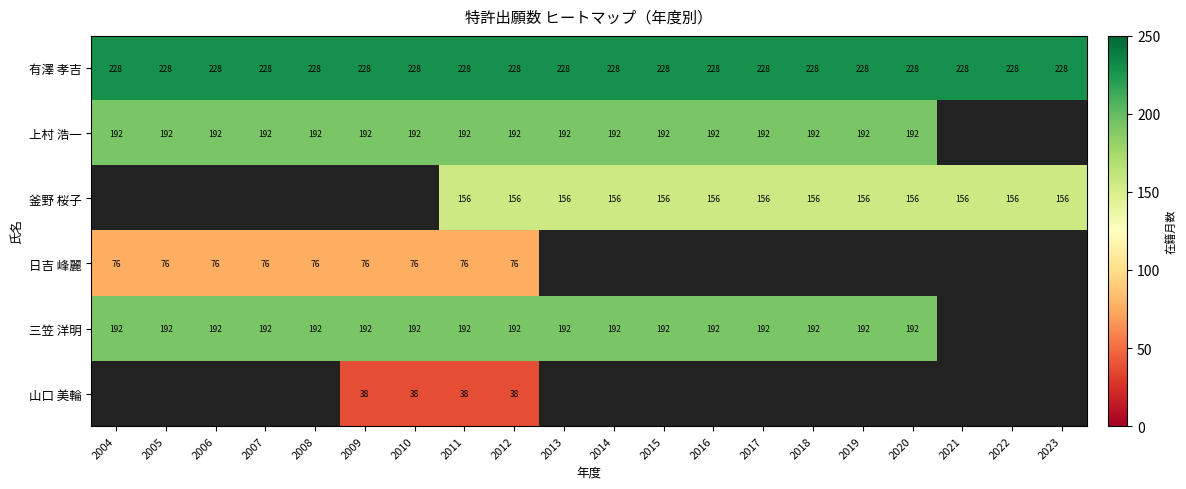

What is the sum of the 上村 浩一 values at 2007 and 2010?

384